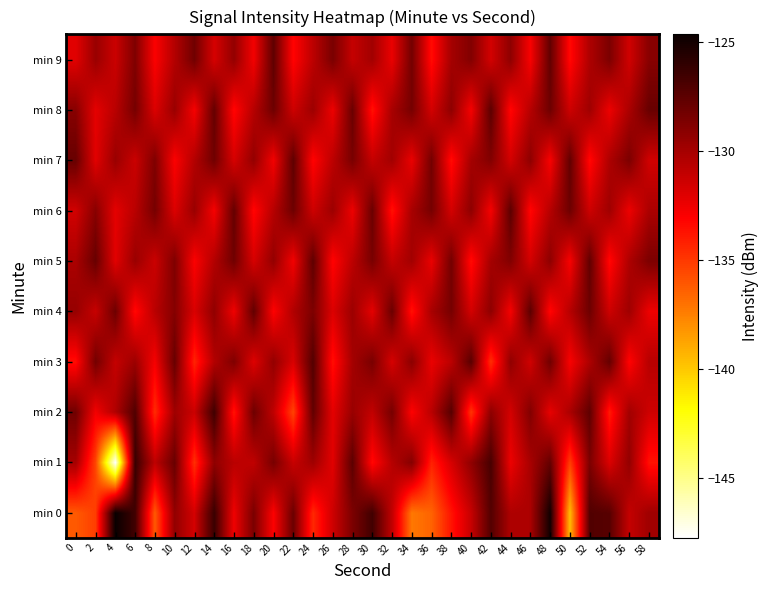

How many data points does each series have?

30